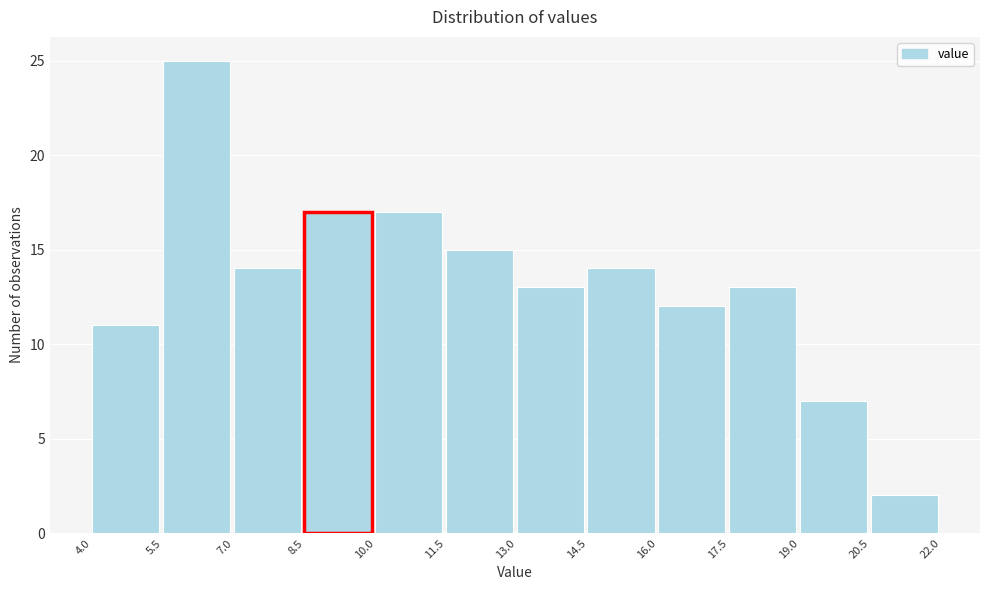

Reading left to right, list every bar in this chart as the range it spans on the x-axis followed by its height. The values are not printed on the chart, so give them approximately, as read against the axis.

4.0 to 5.5: 11
5.5 to 7.0: 25
7.0 to 8.5: 14
8.5 to 10.0: 17
10.0 to 11.5: 17
11.5 to 13.0: 15
13.0 to 14.5: 13
14.5 to 16.0: 14
16.0 to 17.5: 12
17.5 to 19.0: 13
19.0 to 20.5: 7
20.5 to 22.0: 2